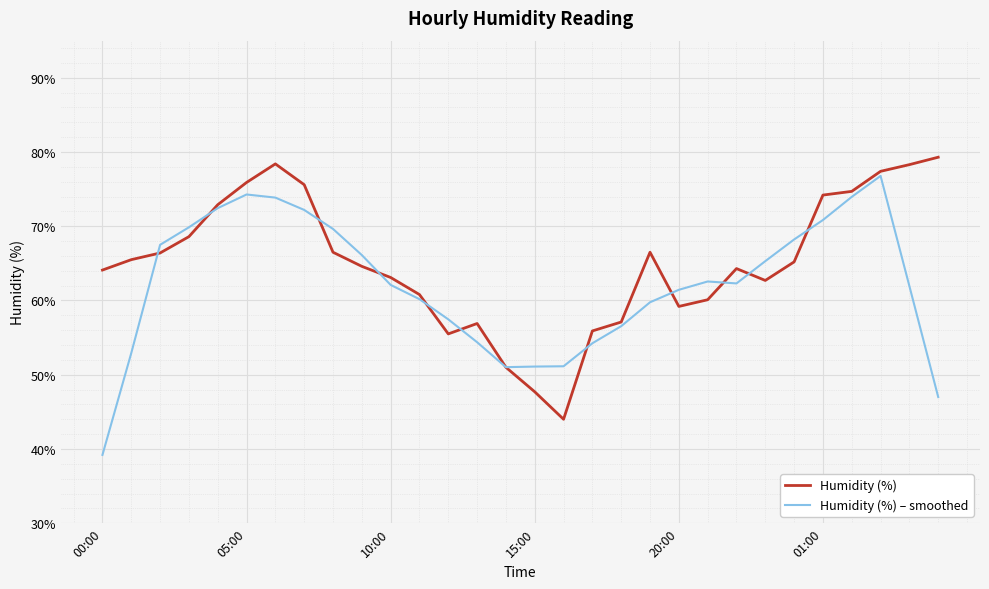

Rank the series by their average value, from lowest to highest.

Humidity (%) – smoothed, Humidity (%)